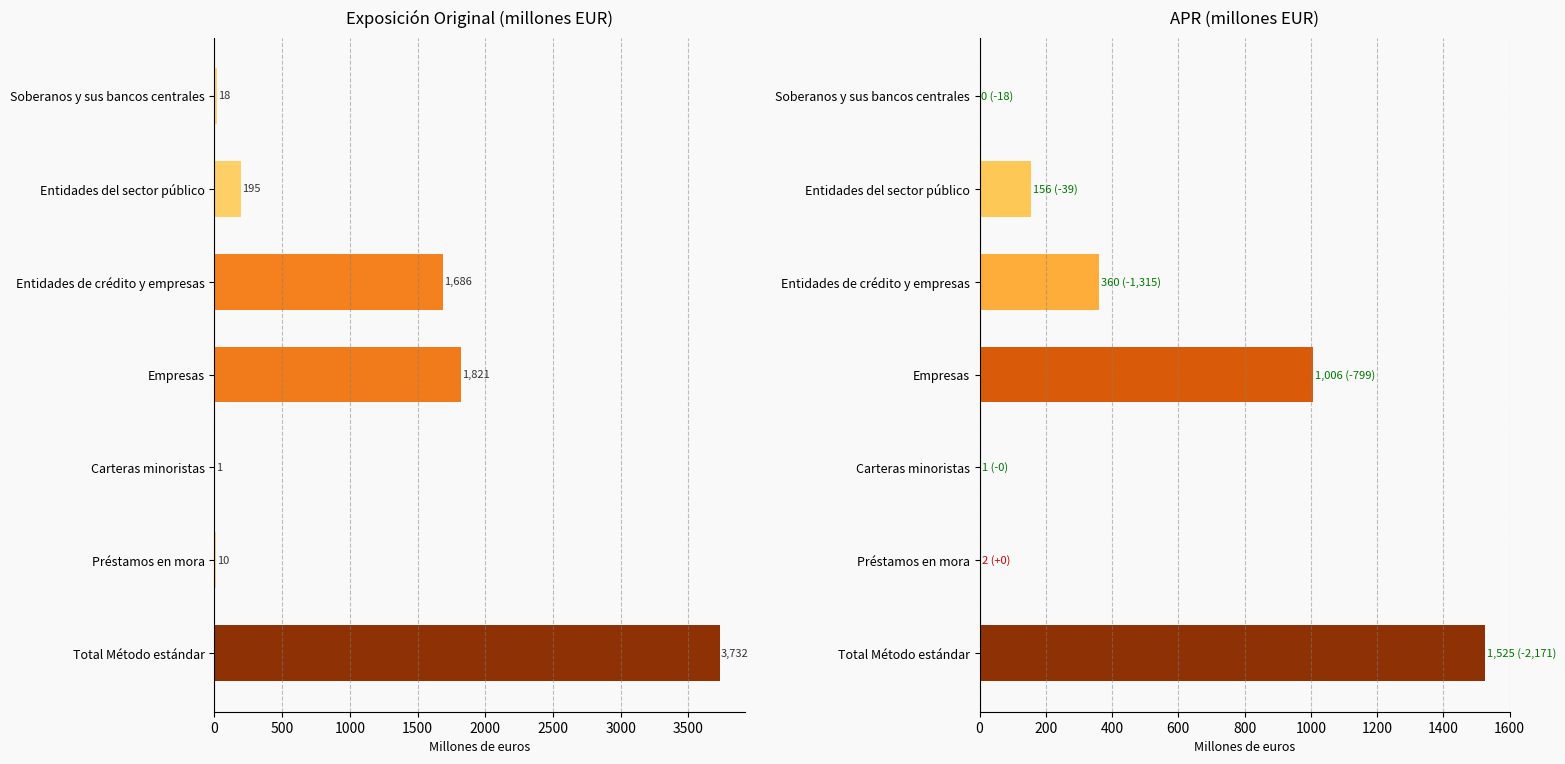

How many bars are there in each group?

2